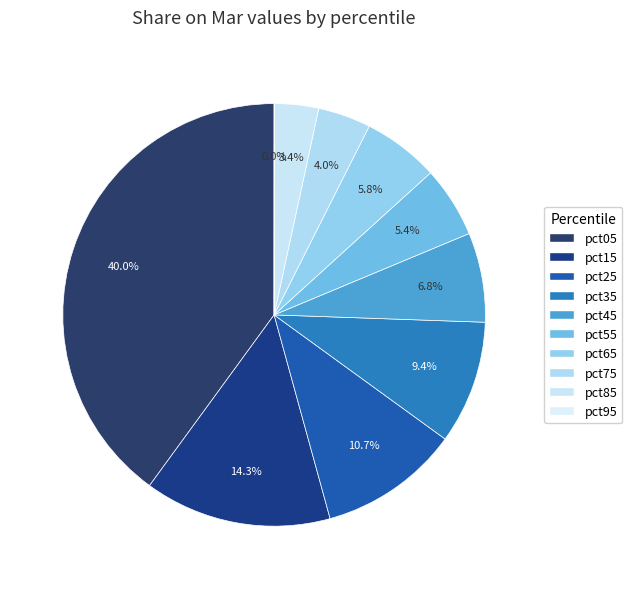

To the nearest percent, what is the difference between the pct25 and pct85 slice percentages?

7%